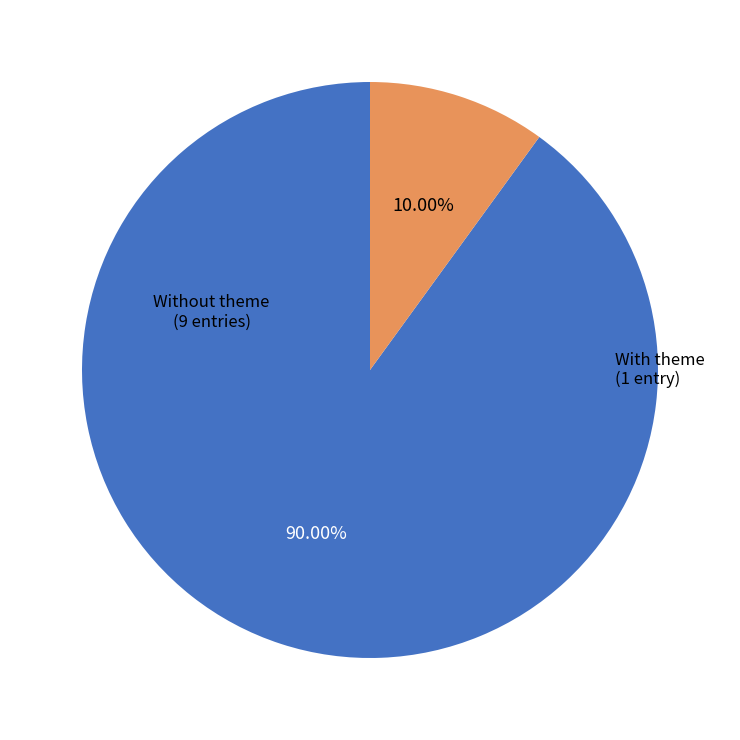

Which slice represents more than half of the pie?

Without theme